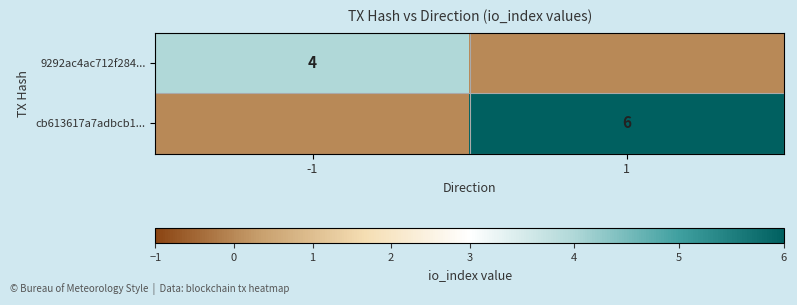

Is it true that 9292ac4ac712f284... equals 4 at -1?

True